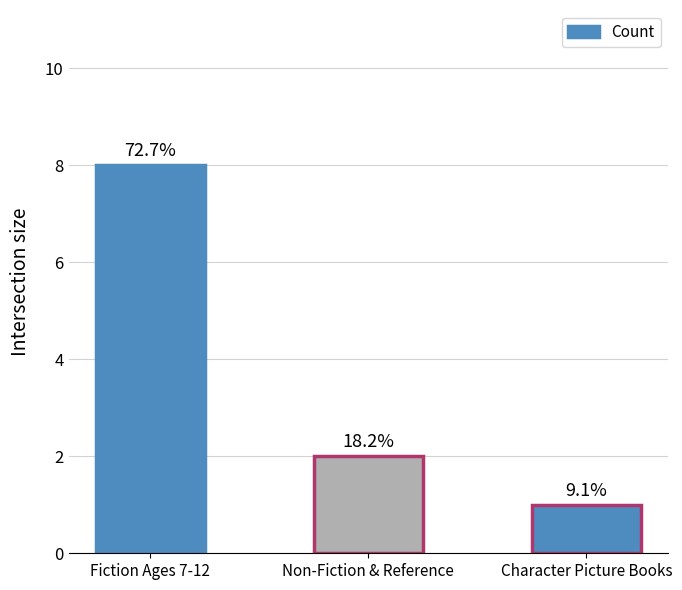

What position from the right is Non-Fiction & Reference?

2